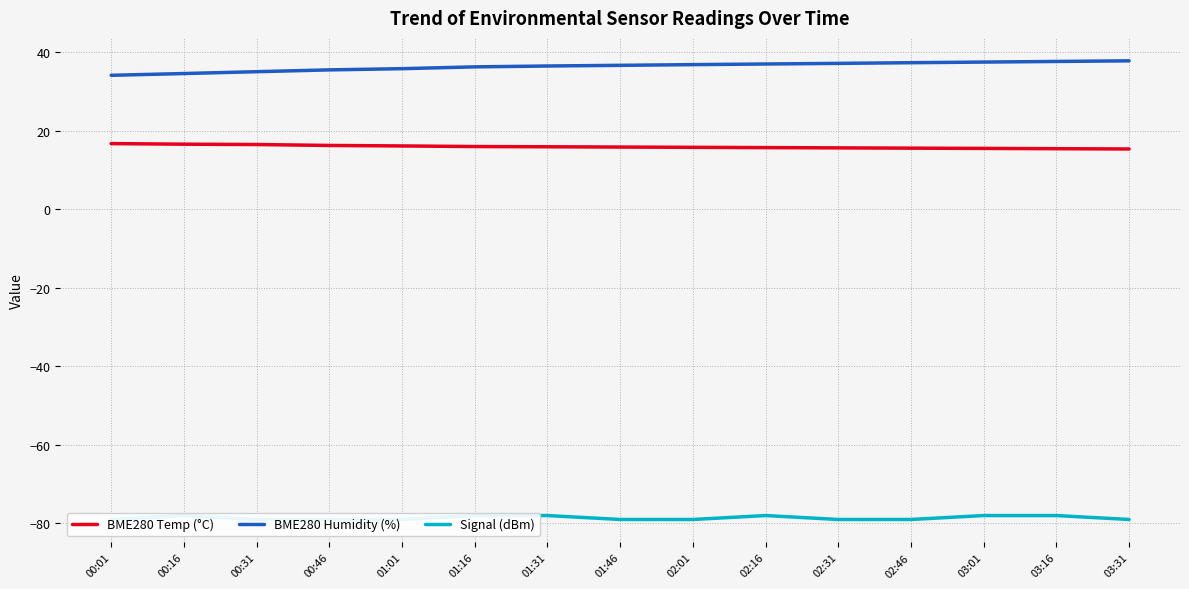

What are all the series names shown in the legend?

BME280 Temp (°C), BME280 Humidity (%), Signal (dBm)